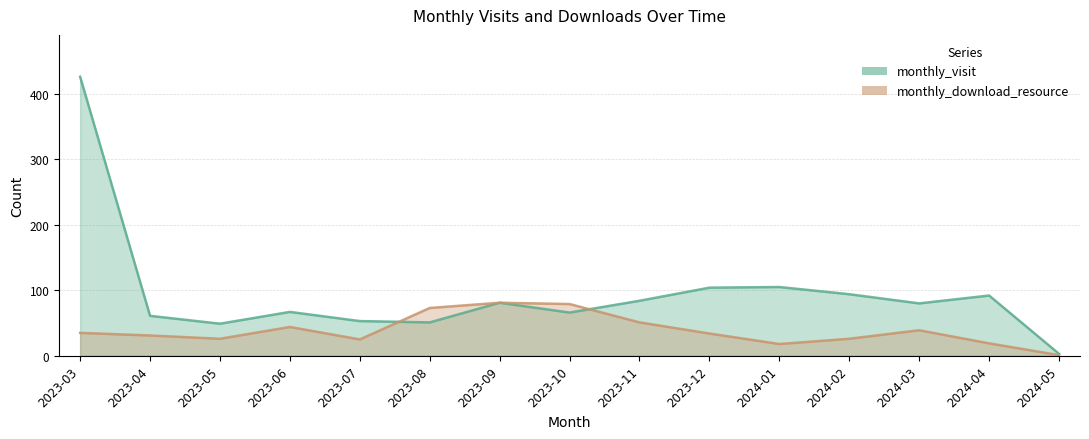

Does the chart have visible grid lines?

Yes